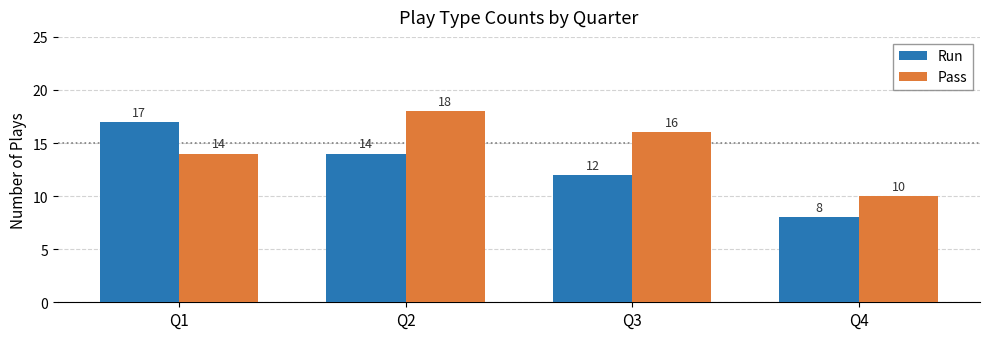

The Run series shows 14 at Q2. True or false?

True